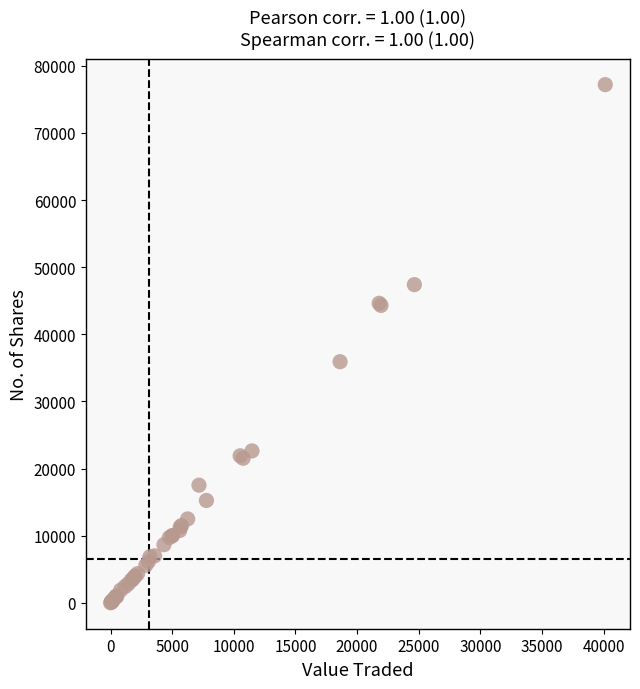

What Y value in the scatter plot is closest to 38598?

35919